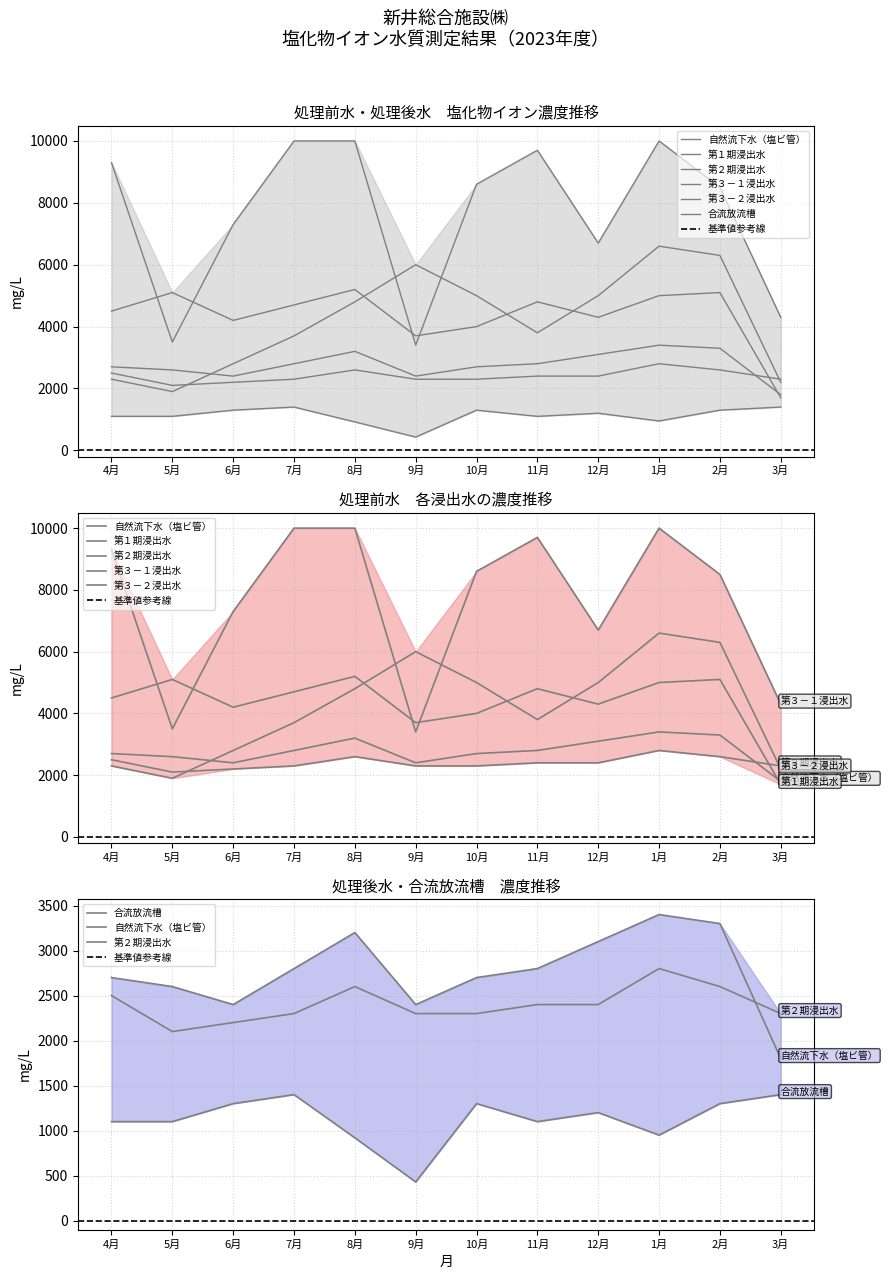

True or false: 第２期浸出水 has more than 2 interior local peaks.

False